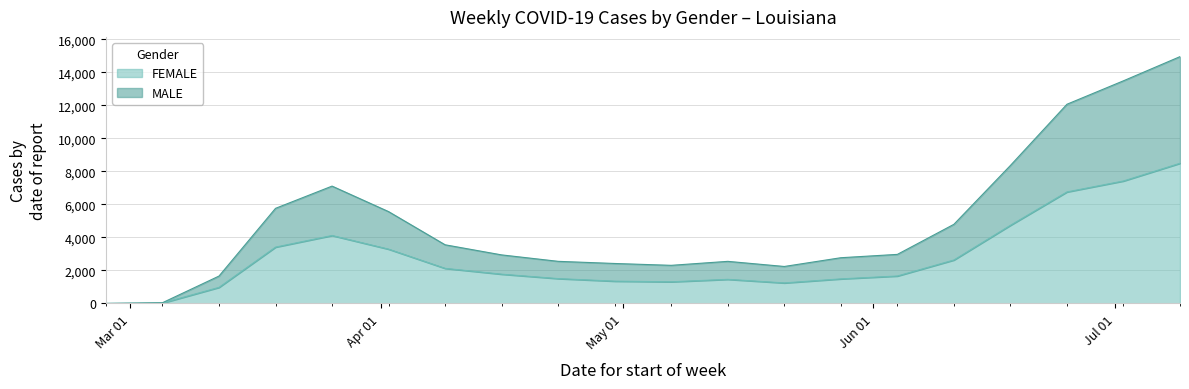

Where is MALE nearest to the value 7476?

2020-03-26